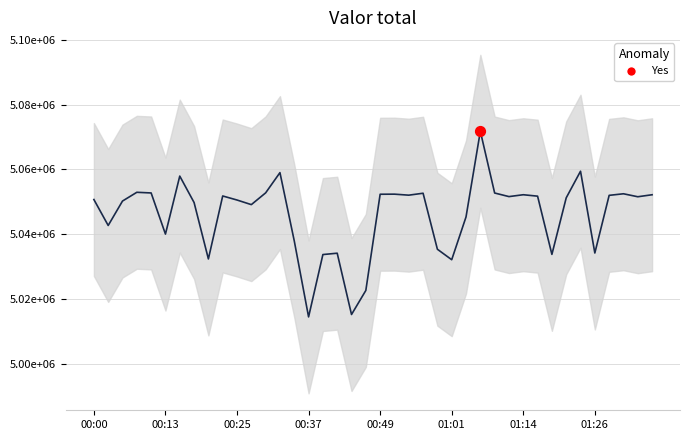

What is the change in value from 9 to 28?

+913